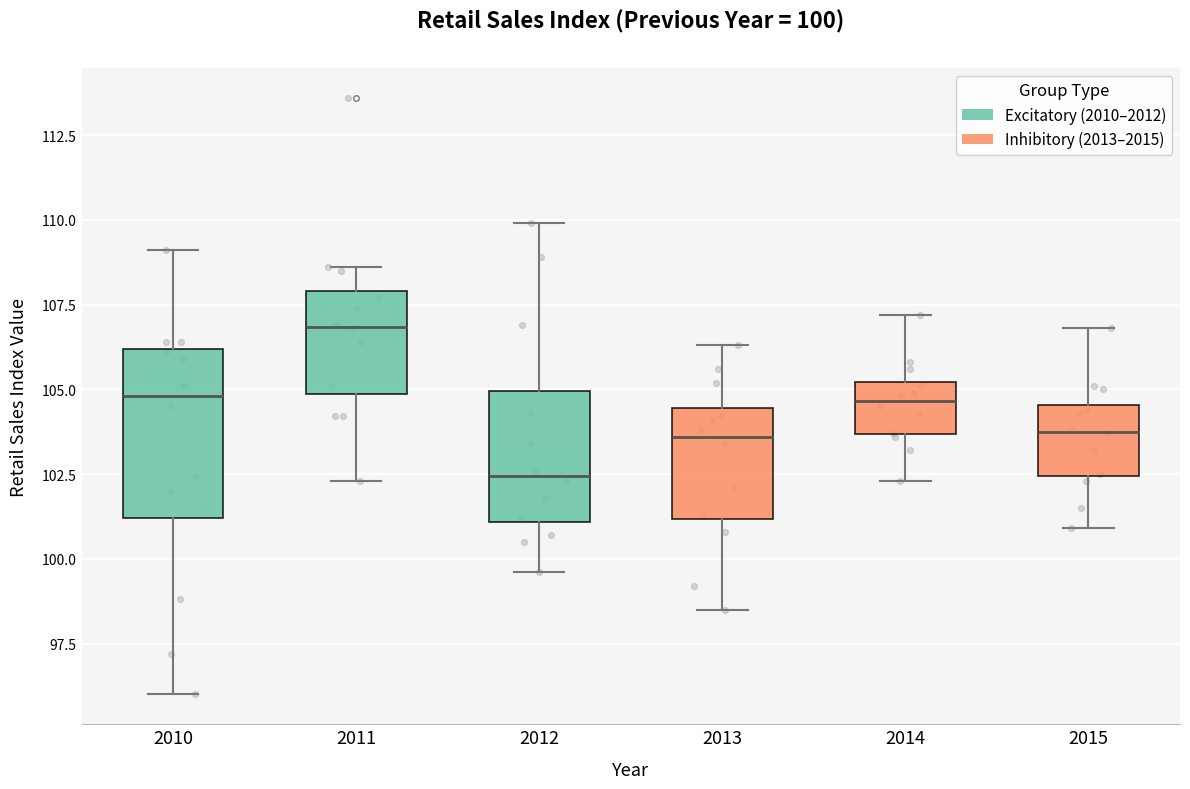

Which box's median line is the highest?

2011